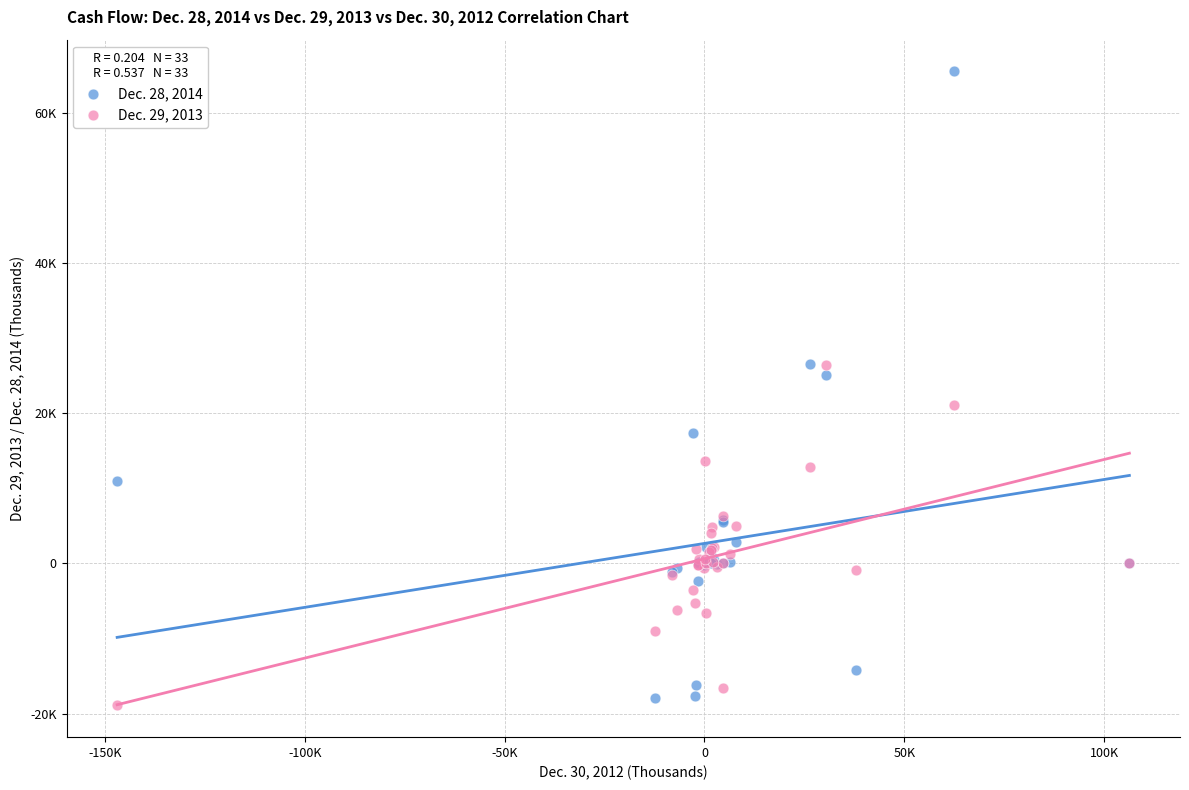

What are all the series names shown in the legend?

Dec. 28, 2014, Dec. 29, 2013